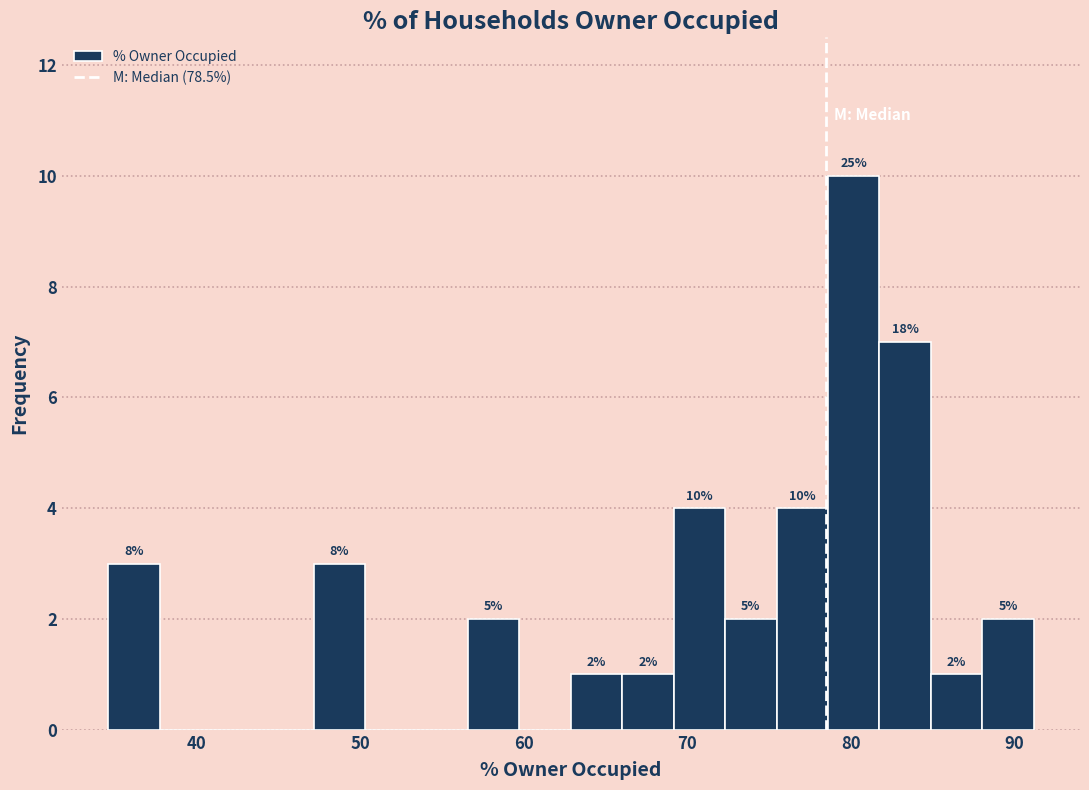

Read against the x-axis, roughly where is the centre of the tallest bar?

80